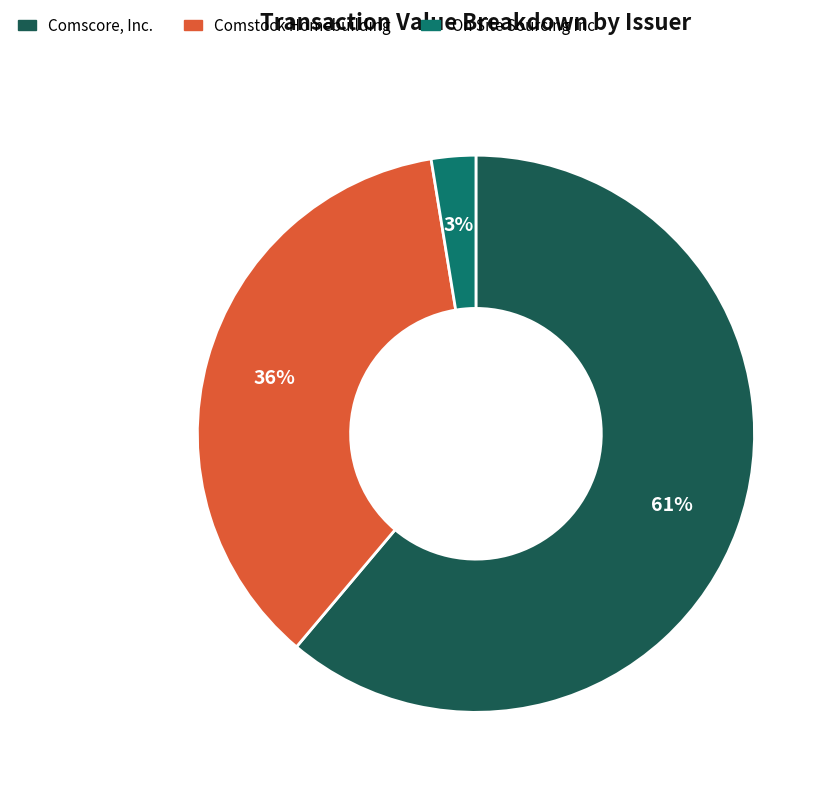

Combined, do Comscore, Inc. and On Site Sourcing Inc account for over 50%?

Yes